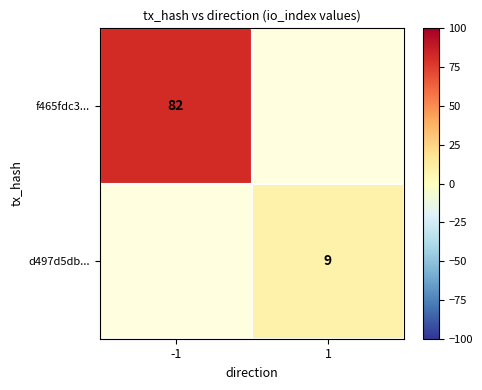

The f465fdc3... series shows 44 at -1. True or false?

False